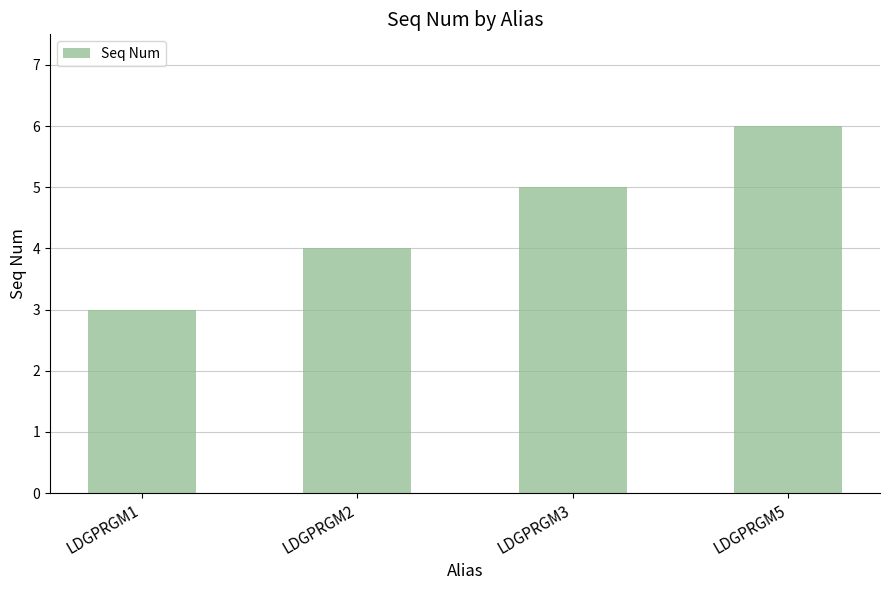

Where is the data nearest to the value 4?

LDGPRGM2